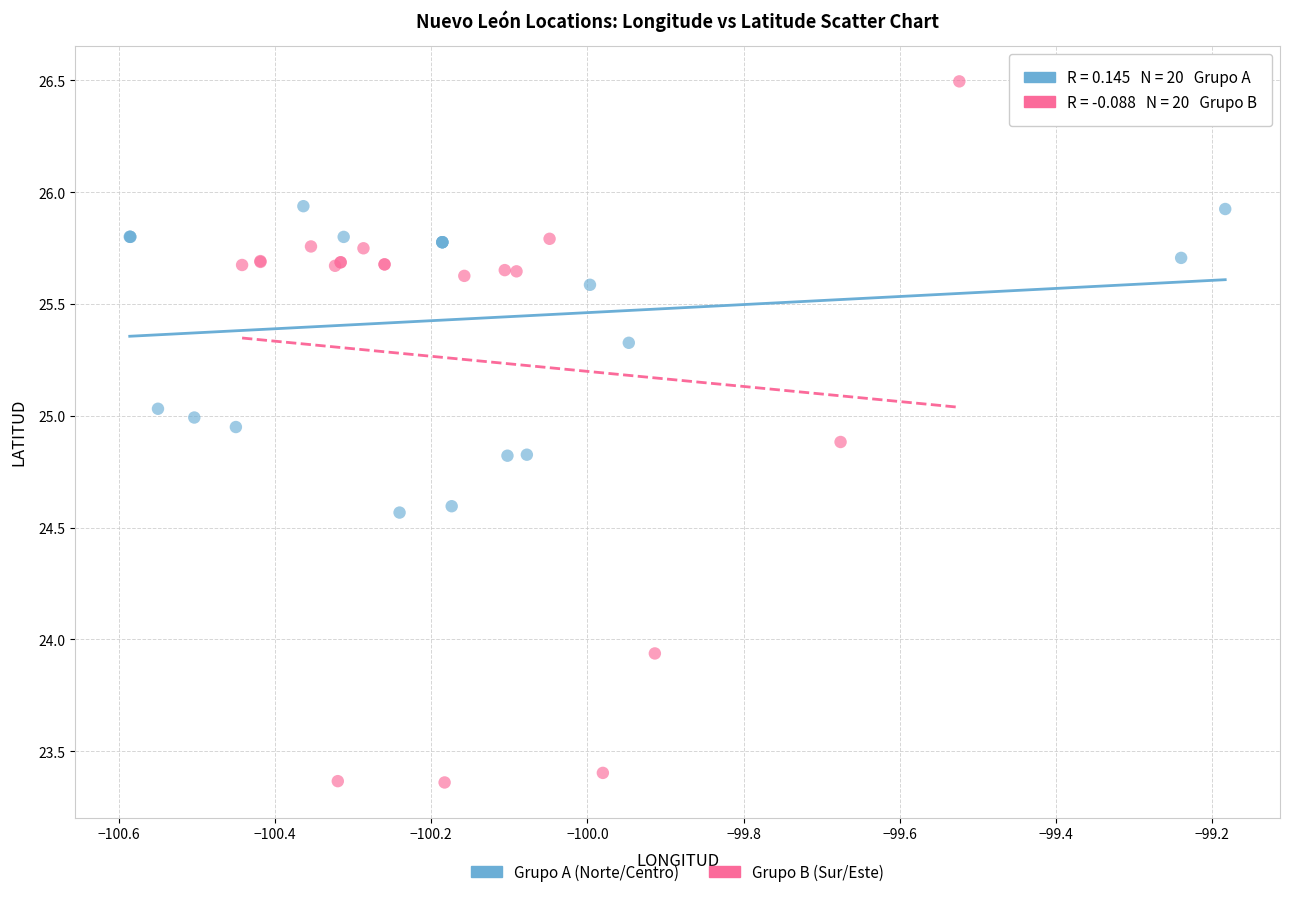

Which series has the widest spread of Y values?

Grupo B (Sur/Este)